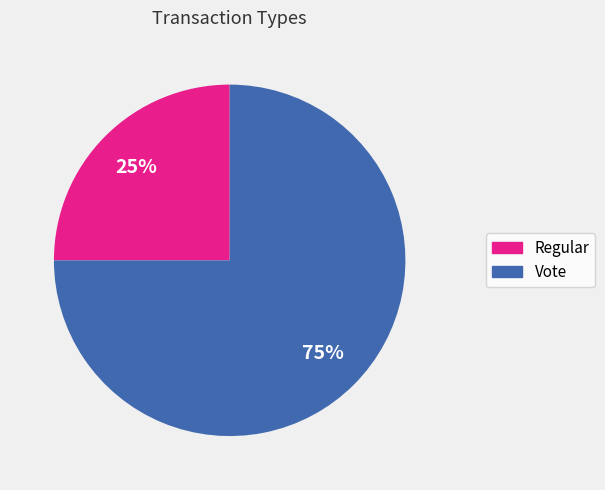

Is the sum of Vote and Regular greater than half?

Yes